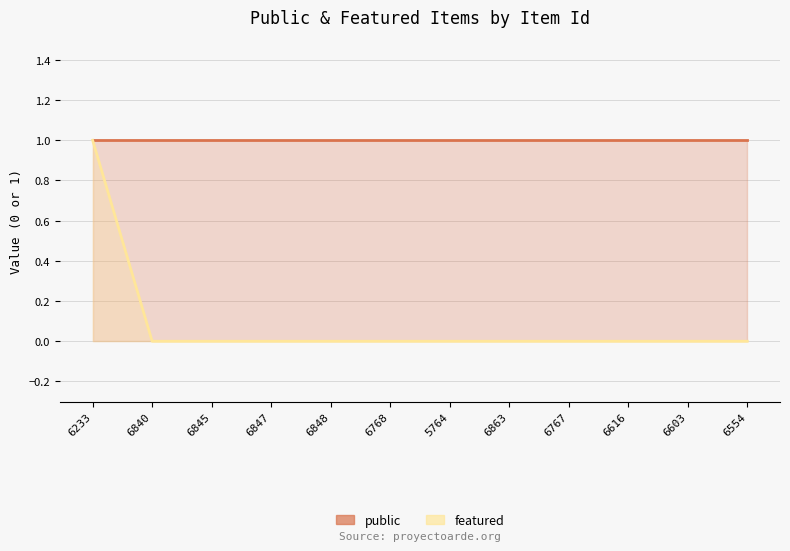

What is the greatest value displayed?

1